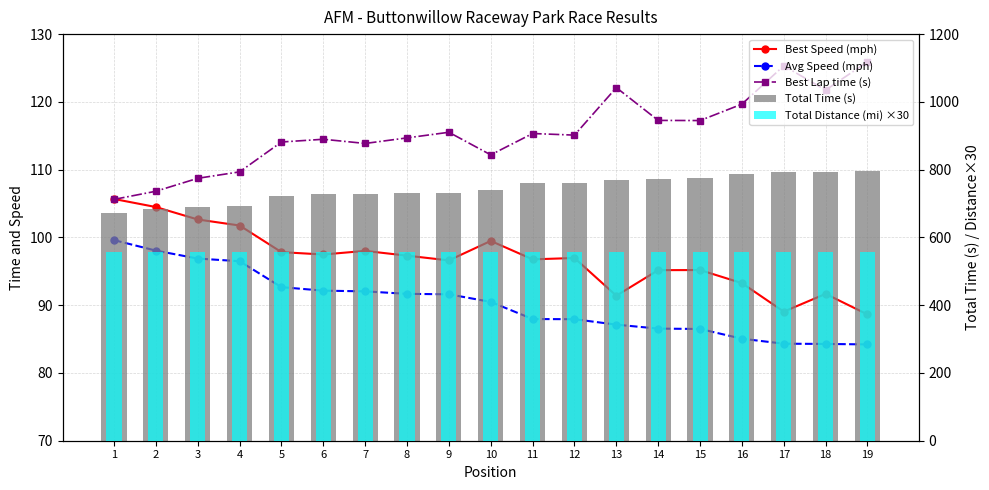

Reading left to right, list all the values displayed in this chart.

Best Speed (mph): 1=105.7	2=104.5	3=102.6	4=101.8	5=97.8	6=97.5	7=98.0	8=97.3	9=96.6	10=99.5	11=96.8	12=97.0	13=91.4	14=95.2	15=95.2	16=93.3	17=89.0	18=91.7	19=88.6
Avg Speed (mph): 1=99.6	2=98.1	3=96.9	4=96.5	5=92.7	6=92.1	7=92.0	8=91.7	9=91.6	10=90.5	11=88.0	12=87.9	13=87.1	14=86.5	15=86.5	16=85.1	17=84.3	18=84.3	19=84.2
Best Lap time (s): 1=105.6	2=106.8	3=108.7	4=109.7	5=114.1	6=114.5	7=113.9	8=114.7	9=115.5	10=112.2	11=115.3	12=115.1	13=122.1	14=117.3	15=117.2	16=119.7	17=125.3	18=121.7	19=125.9
Total Time (s): 1=672.3	2=682.9	3=691.2	4=694.0	5=722.6	6=726.7	7=727.5	8=730.4	9=730.9	10=740.0	11=761.3	12=761.5	13=768.5	14=773.7	15=774.2	16=787.3	17=794.1	18=794.5	19=795.1
Total Distance (mi) ×30: 1=558.0	2=558.0	3=558.0	4=558.0	5=558.0	6=558.0	7=558.0	8=558.0	9=558.0	10=558.0	11=558.0	12=558.0	13=558.0	14=558.0	15=558.0	16=558.0	17=558.0	18=558.0	19=558.0